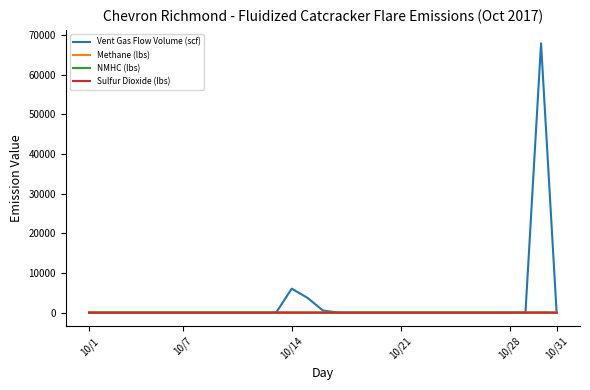

What is the maximum value for Sulfur Dioxide (lbs)?

1.9